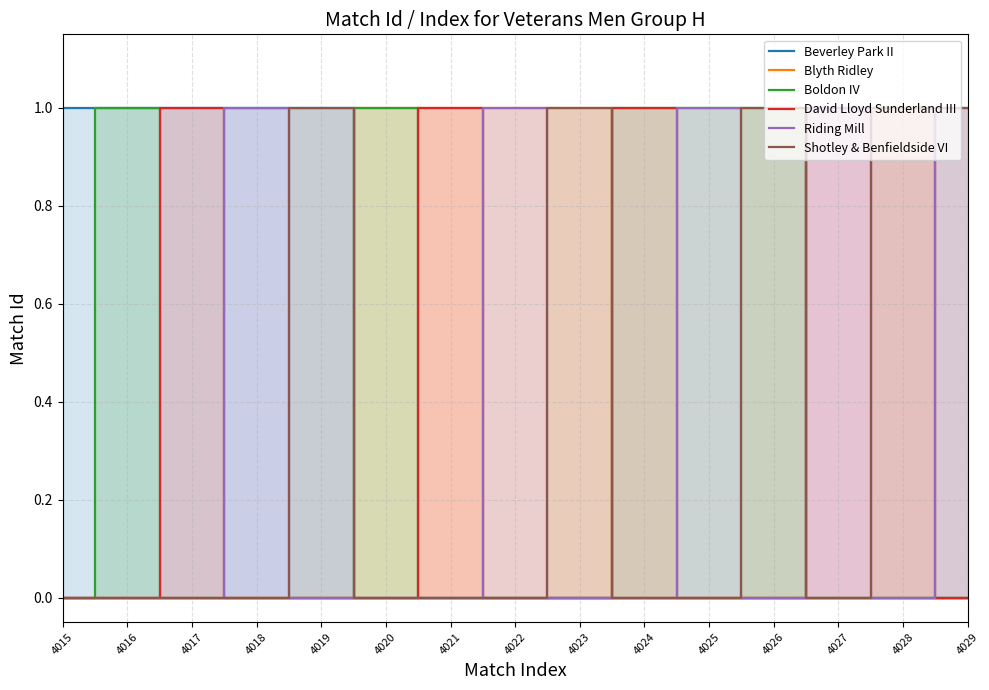

Which category has the lowest value in the Boldon IV series?

4015